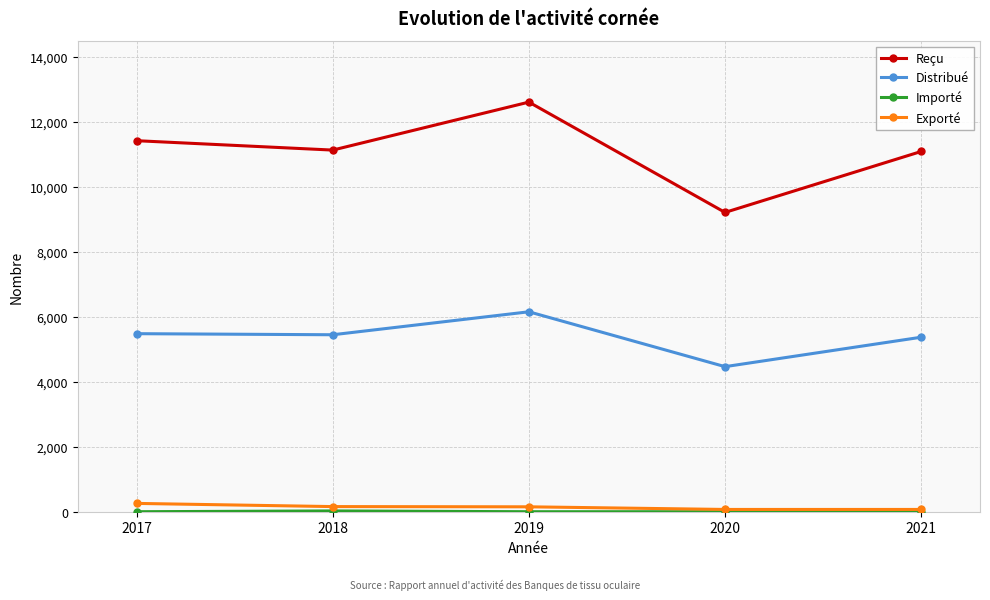

What is the lowest value of the Exporté series?

70